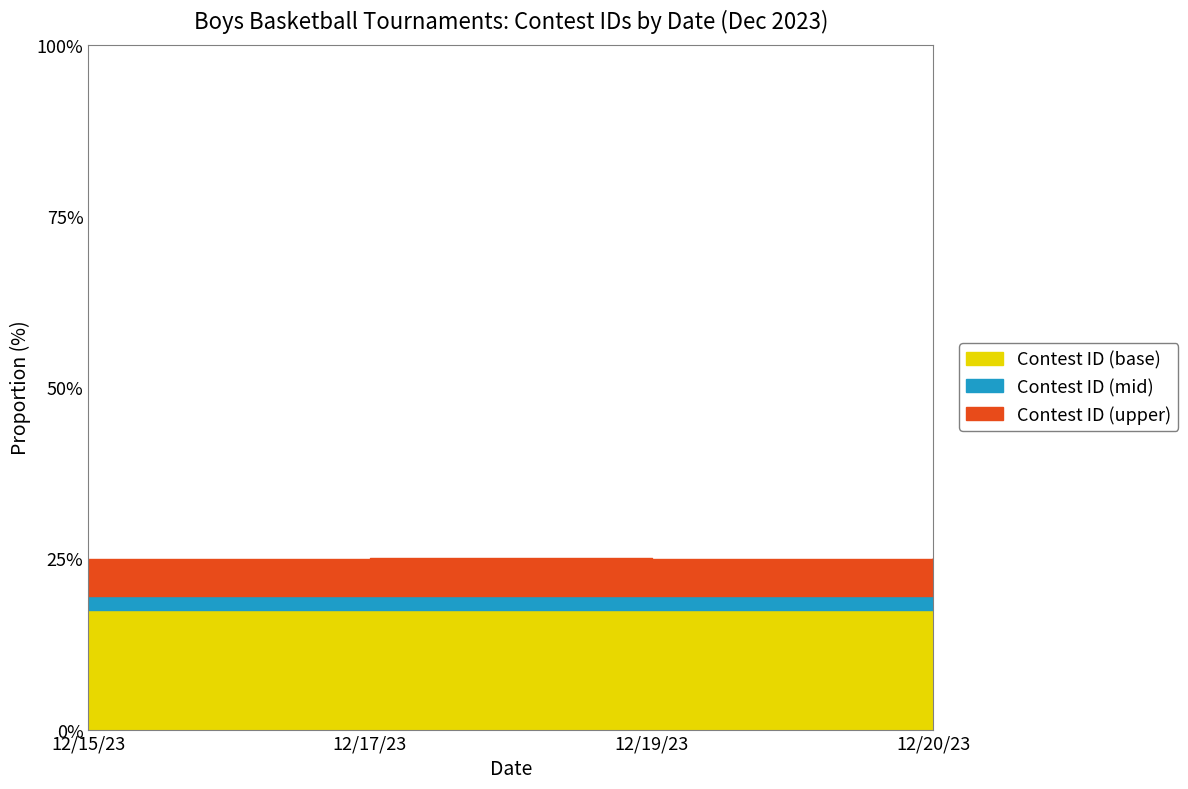

What position from the right is 12/17/23?

3